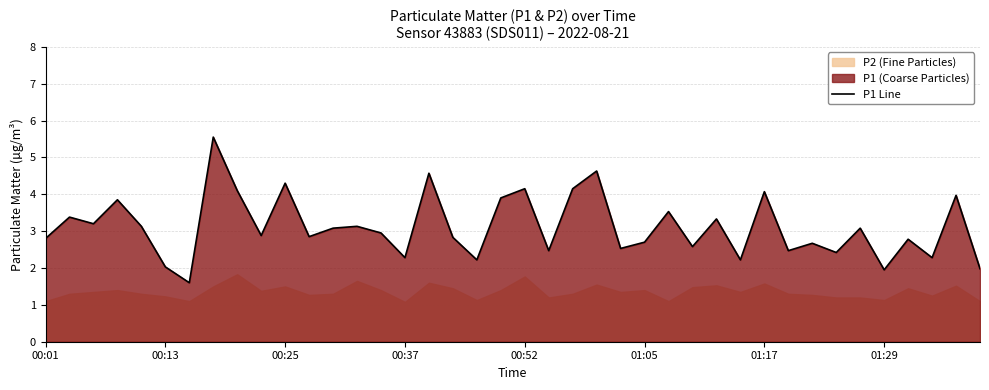

How many data points are above 2?

37